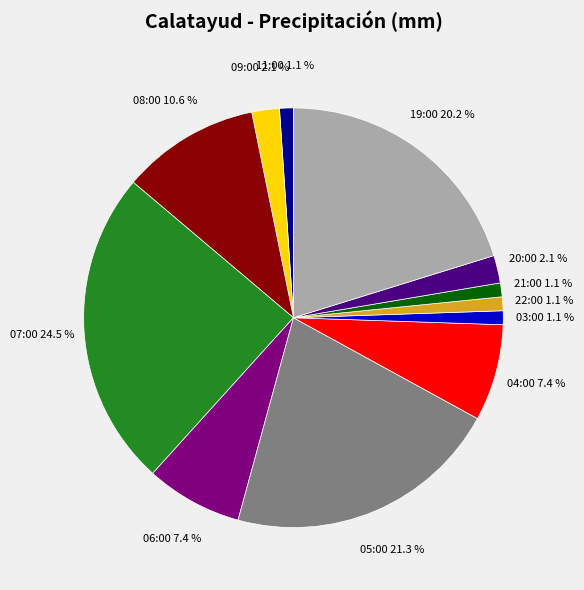

True or false: 22:00 accounts for 1% of the total.

True